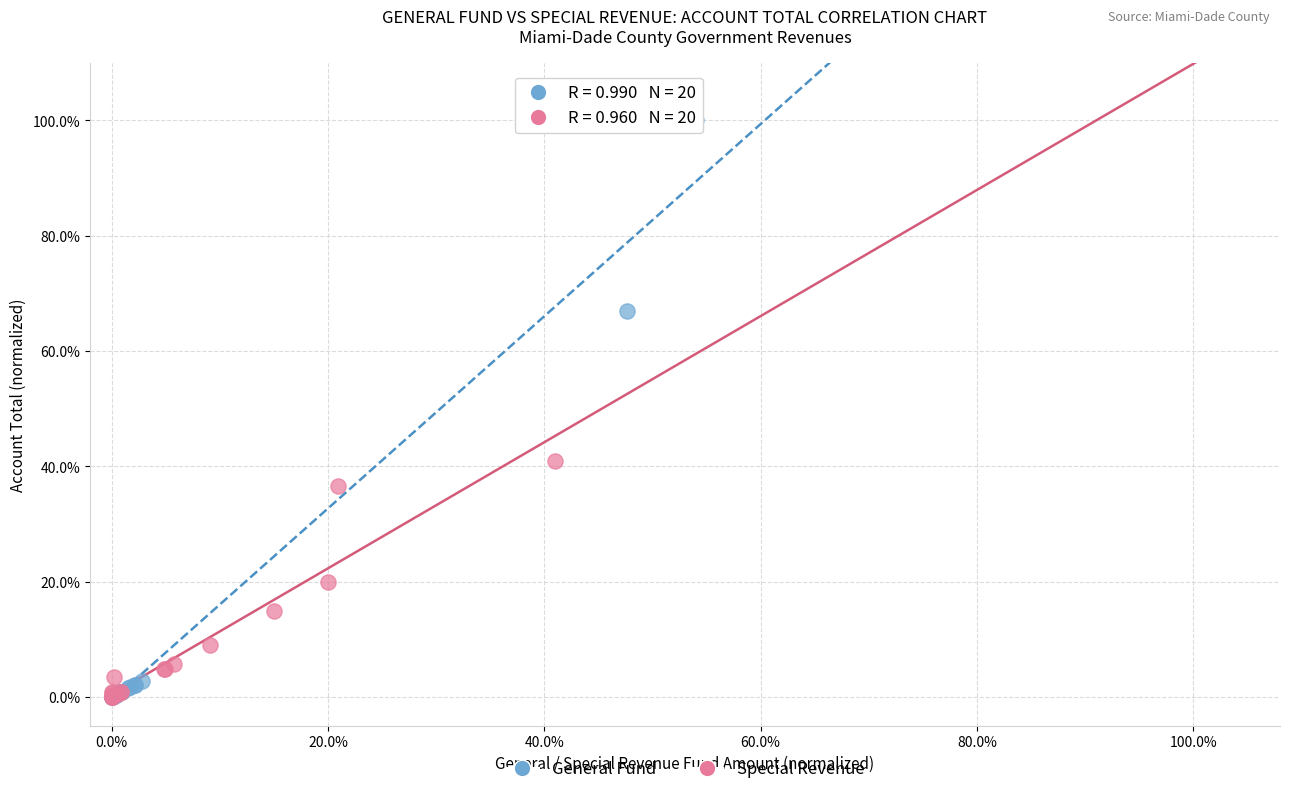

Which series reaches the maximum Y coordinate?

General Fund